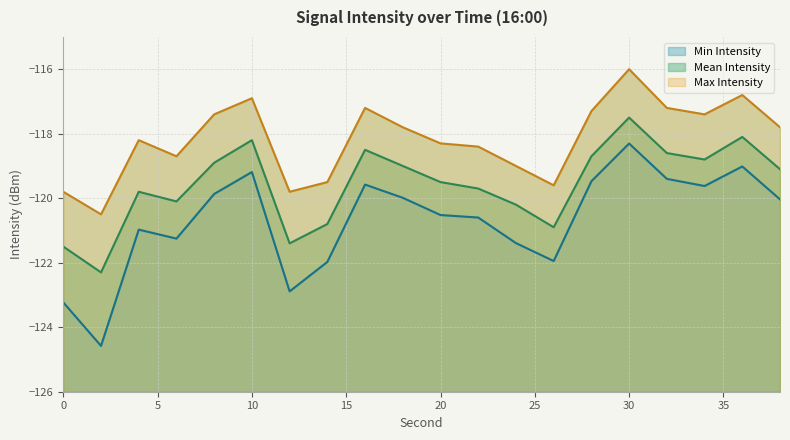

List the series in order of their peak value, highest first.

Max Intensity, Mean Intensity, Min Intensity